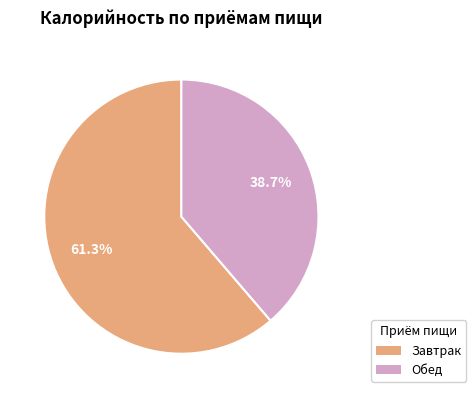

Which category has the biggest portion of the pie?

Завтрак